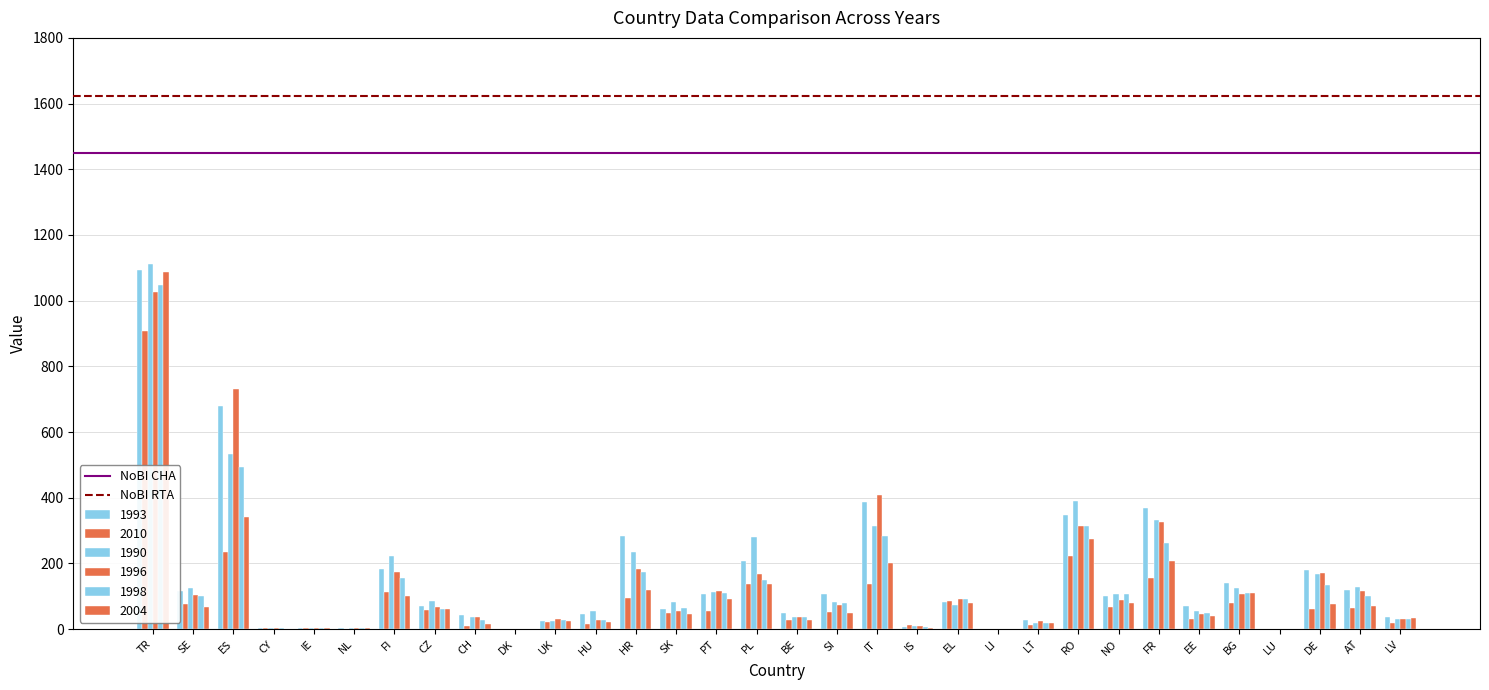

Count the number of data series in this chart.

6